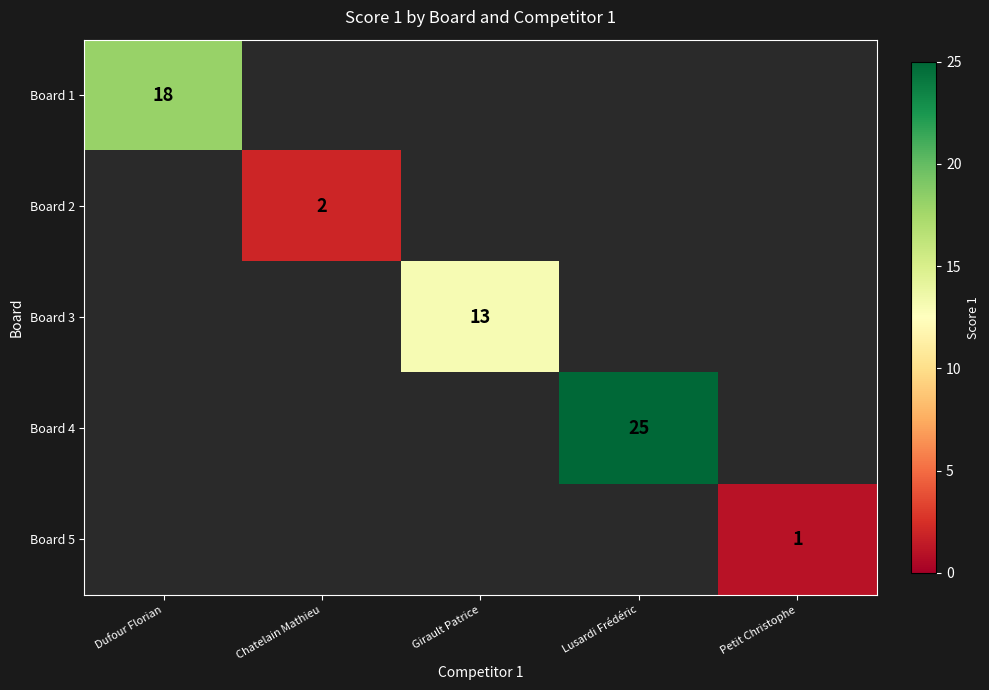

Is it true that Board 4 equals 25 at Lusardi Frédéric?

True